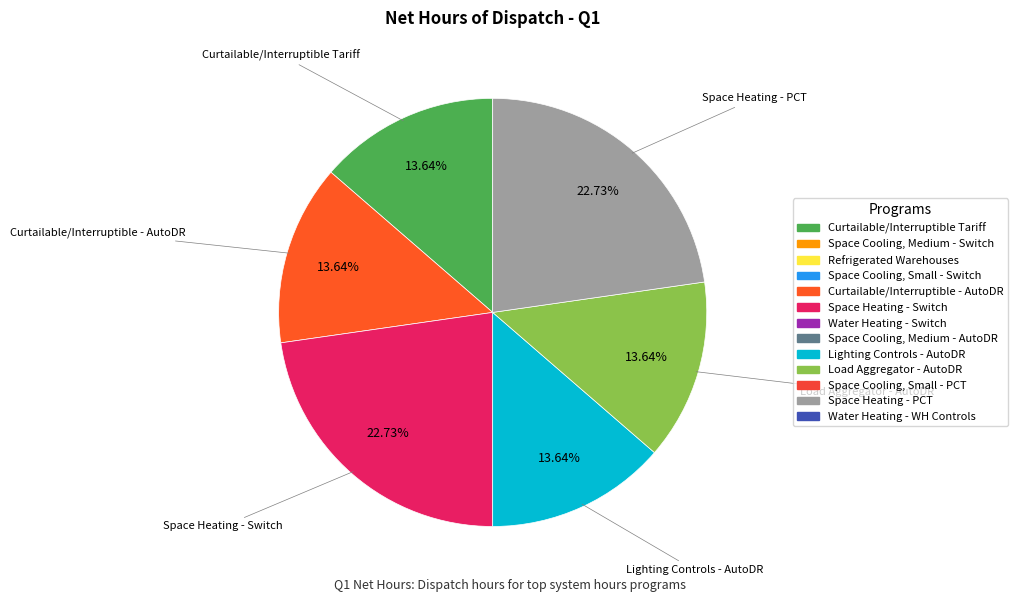

How many segments does this pie chart have?

6